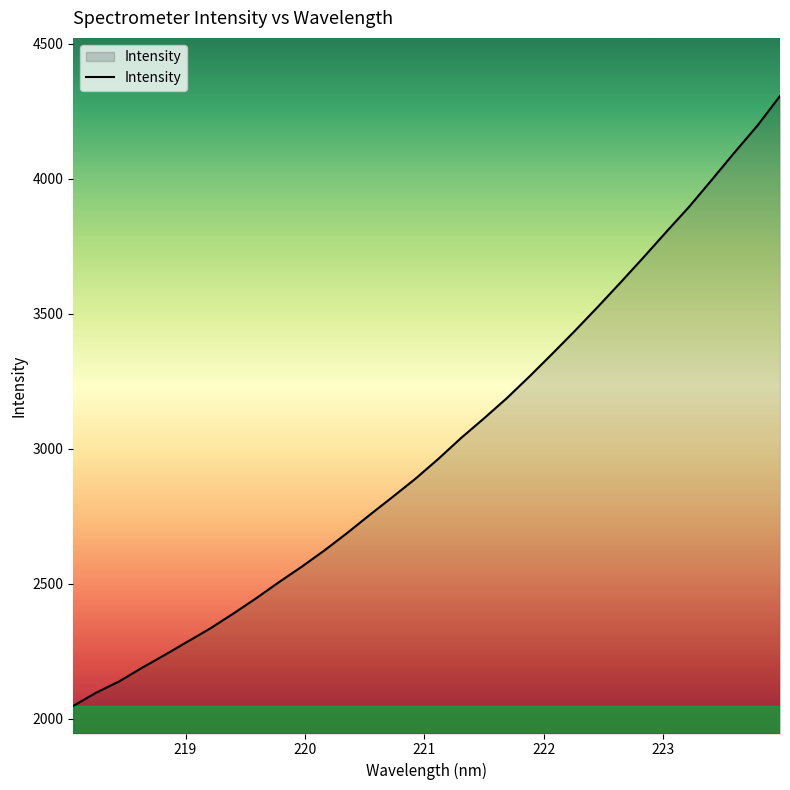

What is the difference between the maximum and minimum values?

2258.2